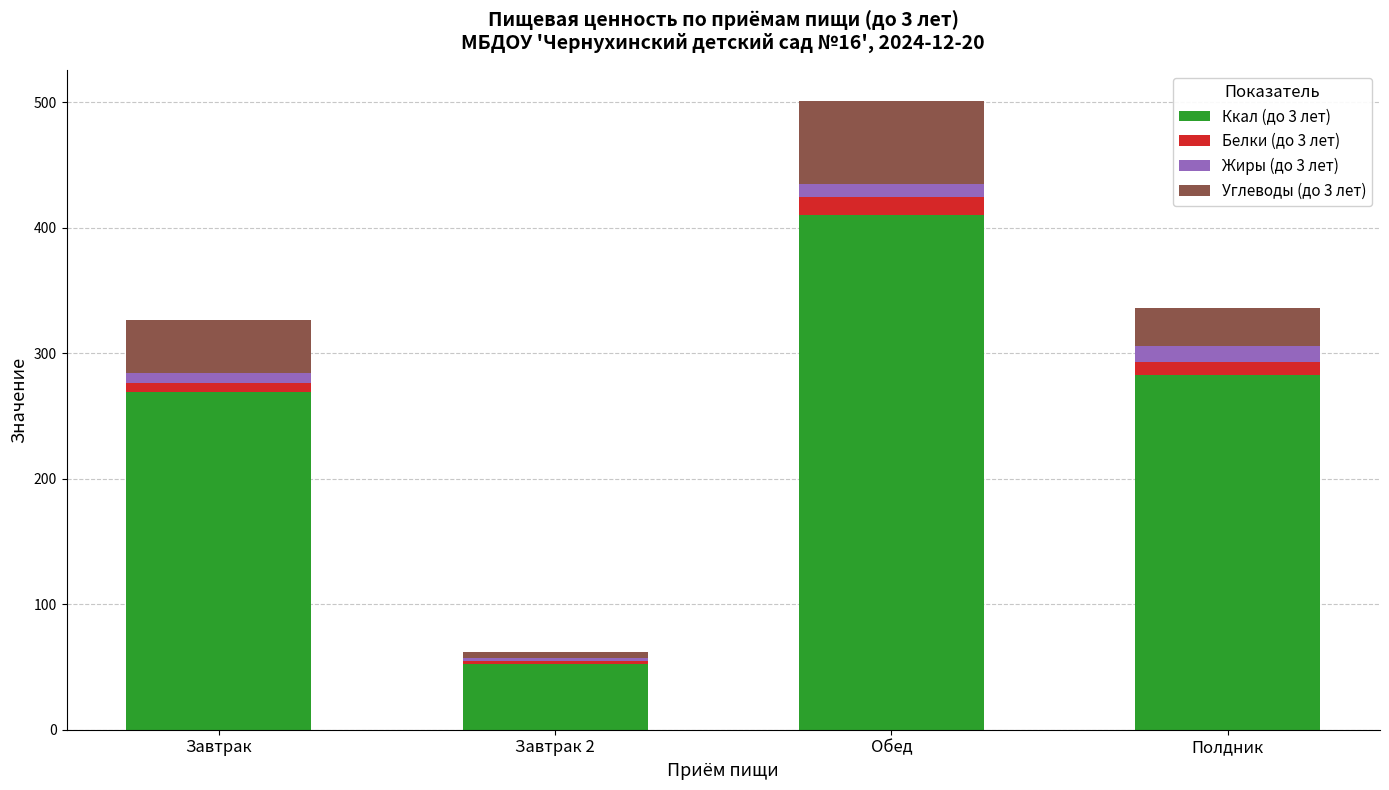

At which category is the sum across all series the highest?

Обед